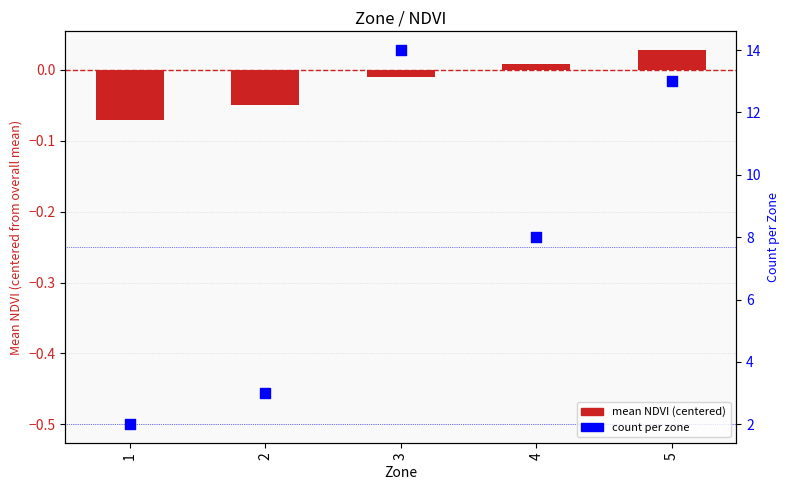

Which series contains the lowest Y value?

mean NDVI (centered)